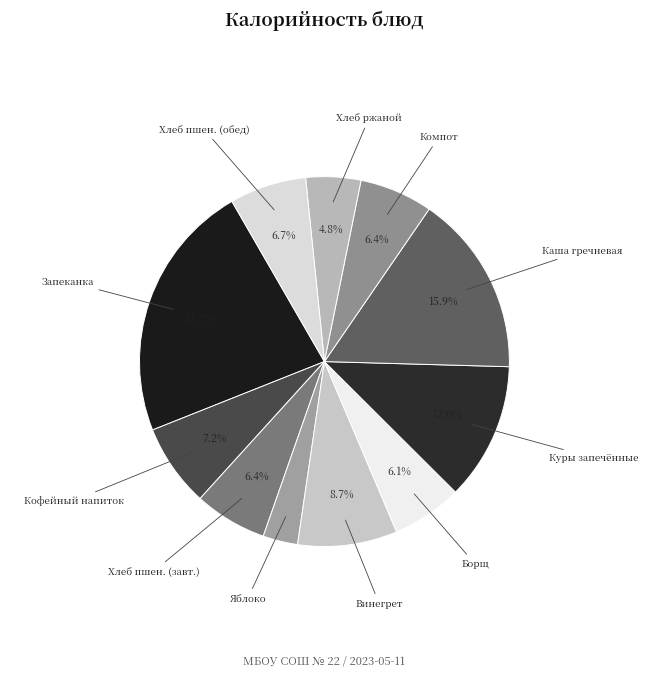

Which category has the biggest portion of the pie?

Запеканка из творога с молоком сгущенным